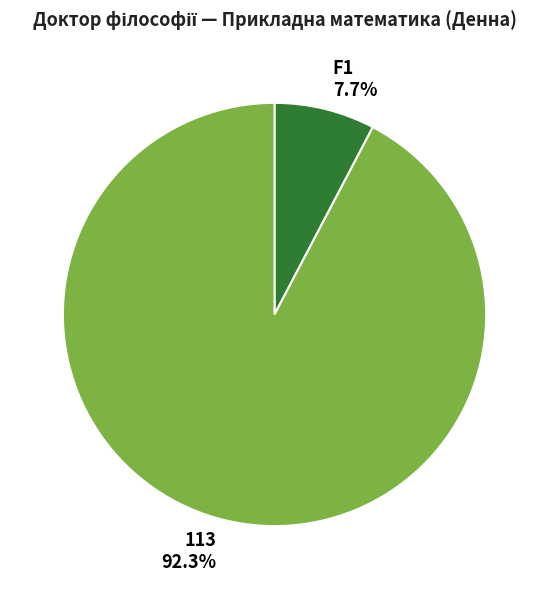

Does 113 represent more than half of the total?

Yes